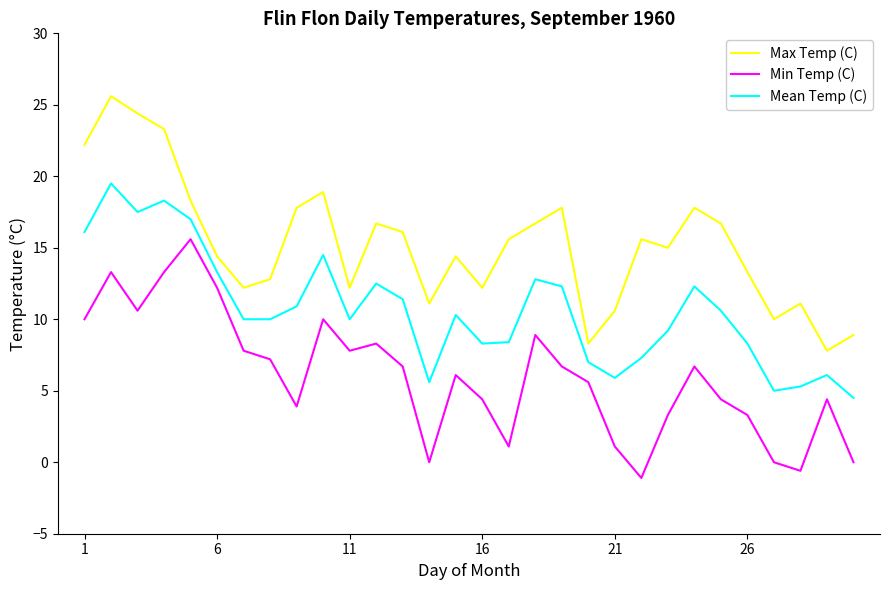

What is the average value of the Min Temp (C) series?

6.0